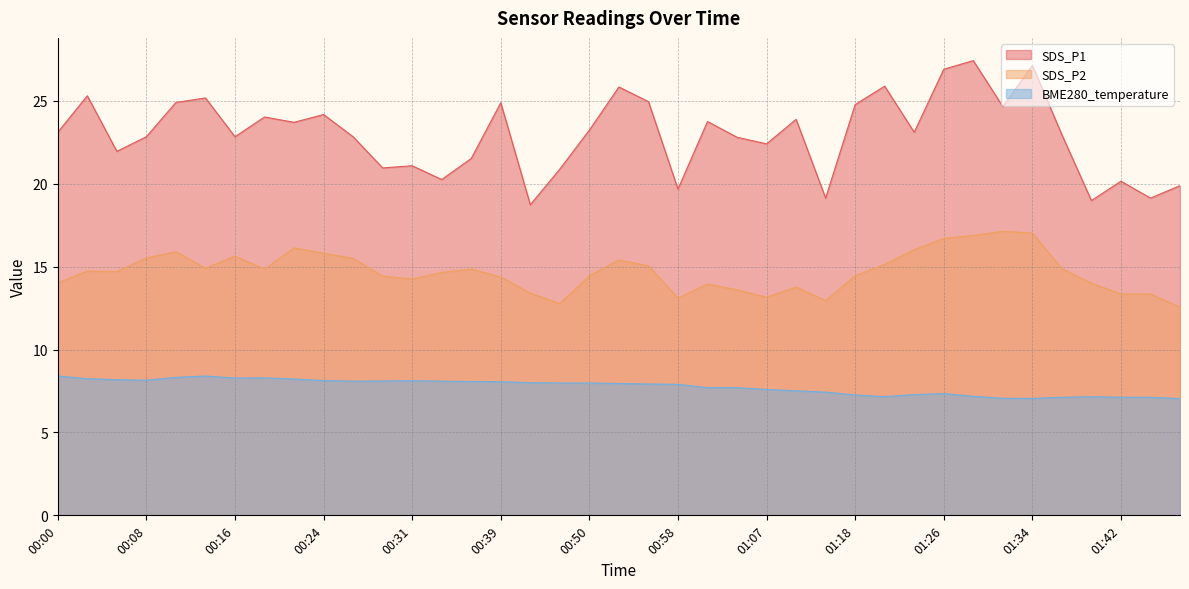

Rank the series by their average value, from highest to lowest.

SDS_P1, SDS_P2, BME280_temperature